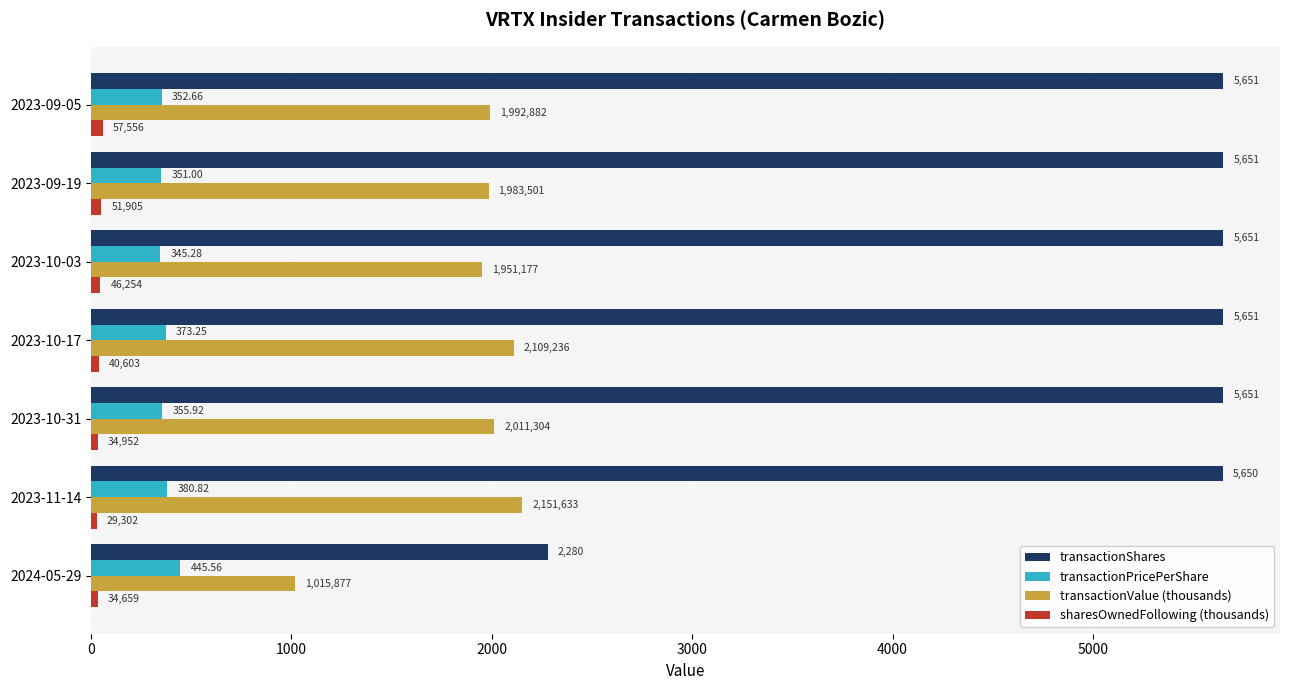

Which series has the widest spread of values?

transactionShares